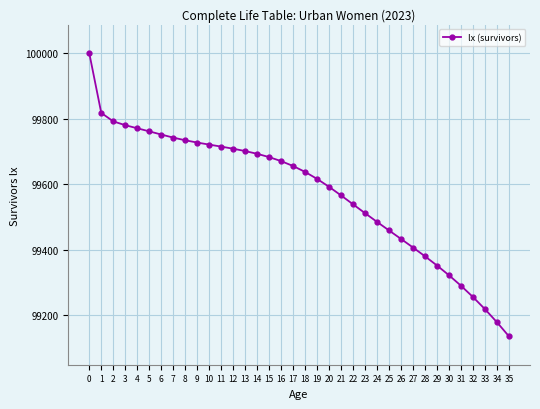

Does the chart have visible grid lines?

Yes